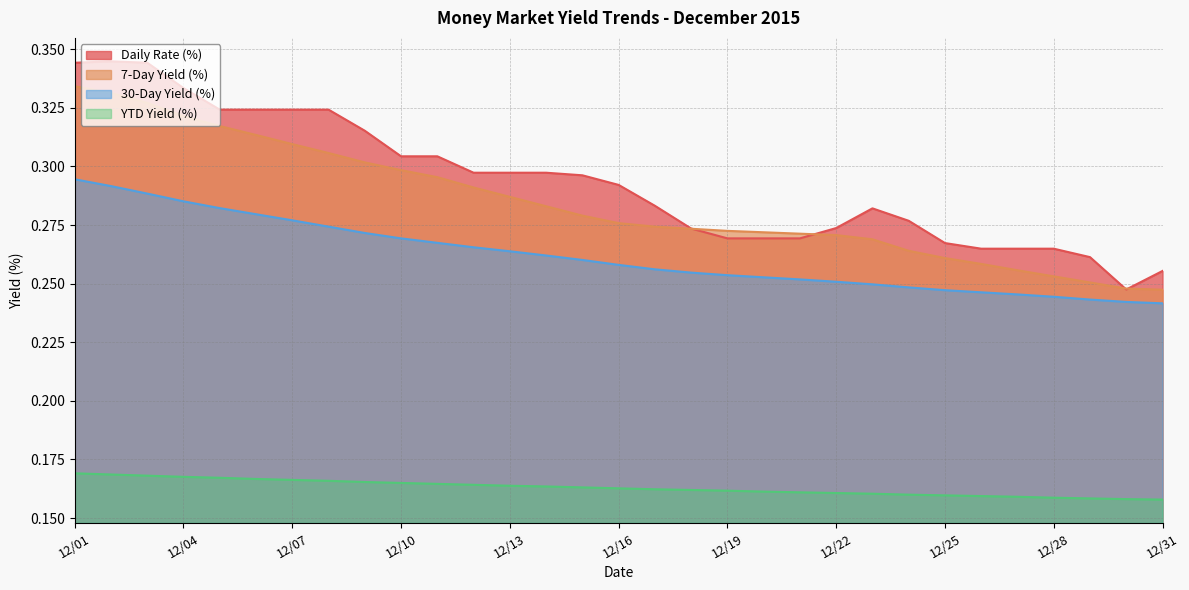

Does the chart have visible grid lines?

Yes